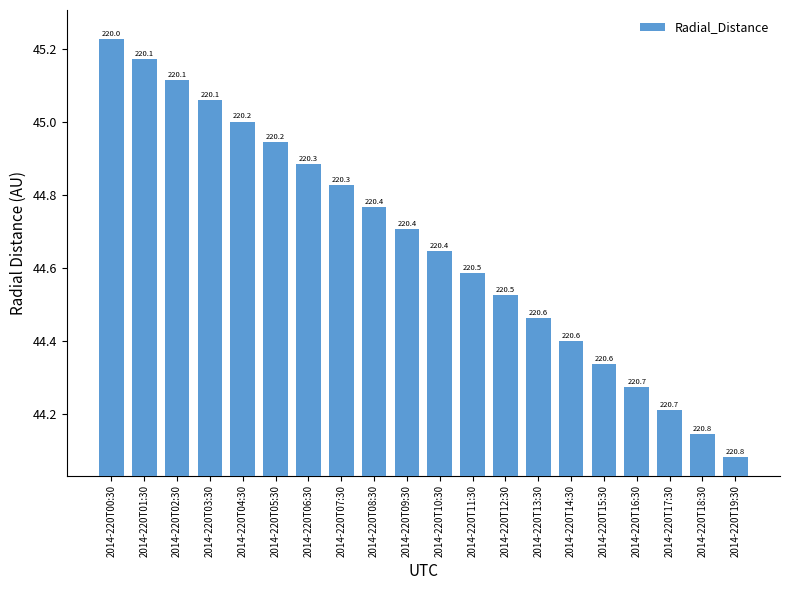

Does the chart contain any negative values?

No